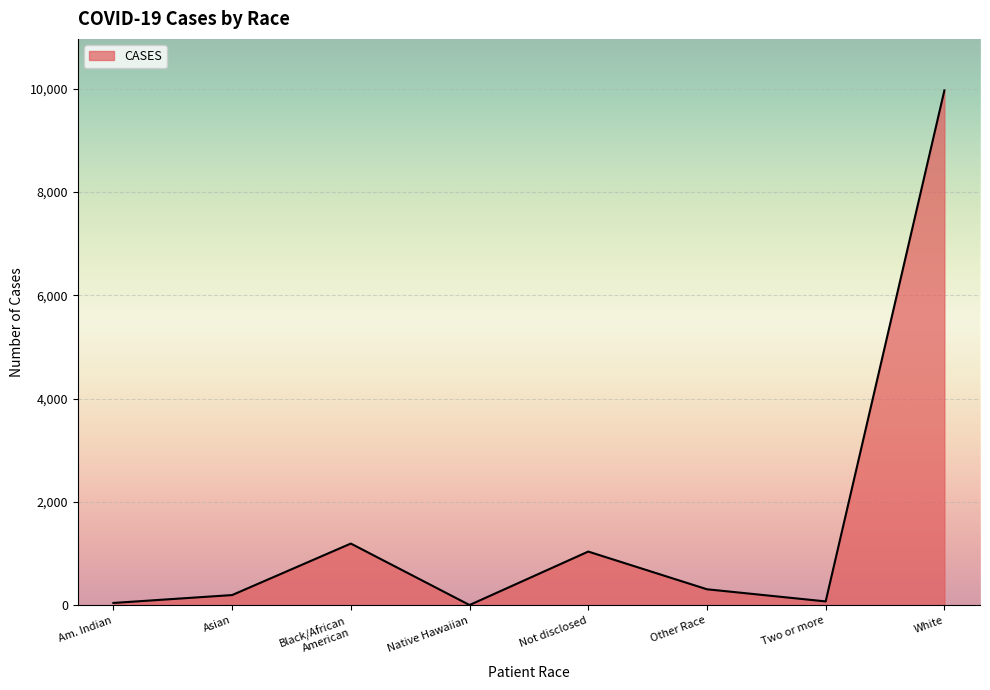

Where is the first local maximum?

Black/African
American